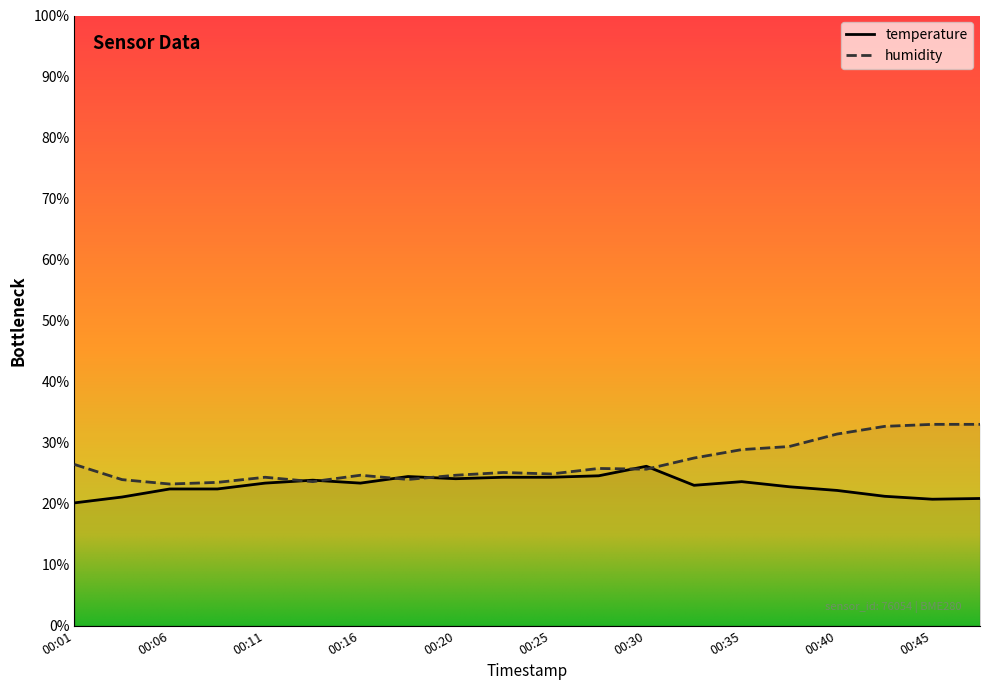

List the series in order of their overall mean, lowest first.

temperature, humidity